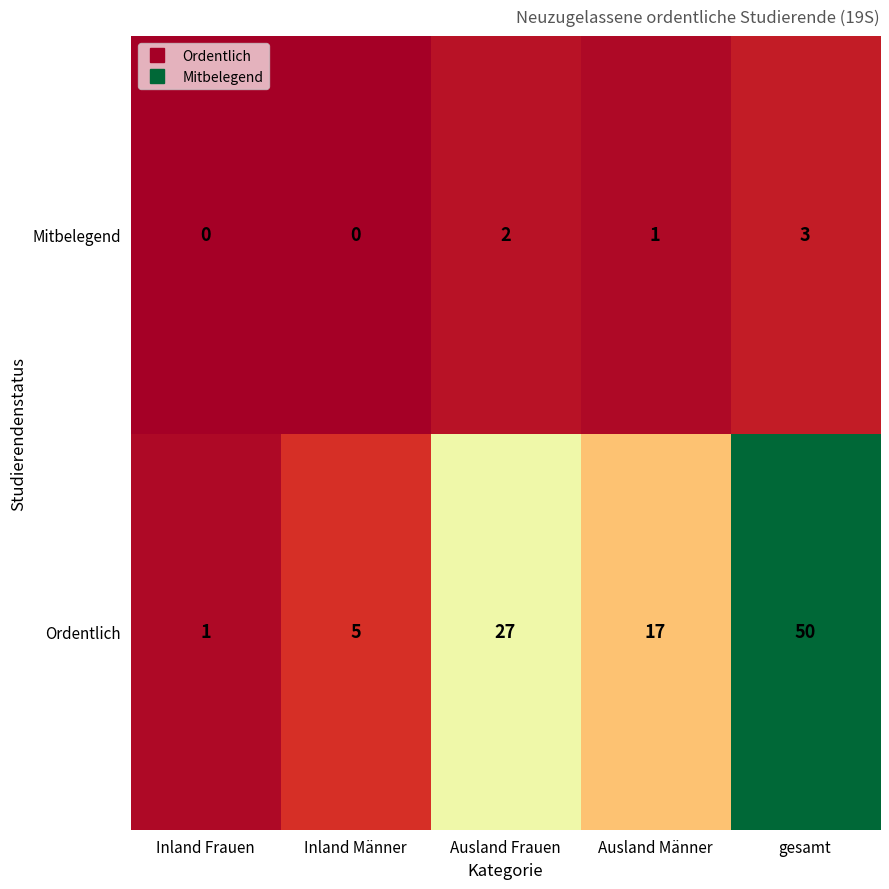

Which series has the largest range (max minus min)?

Ordentlich